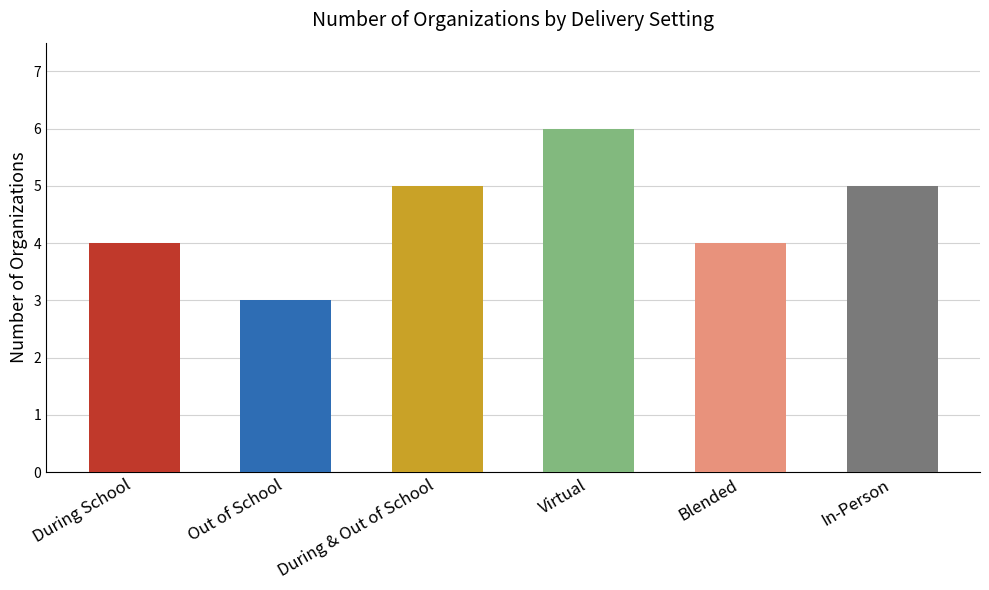

Are the bars grouped side by side (vs. stacked)?

No